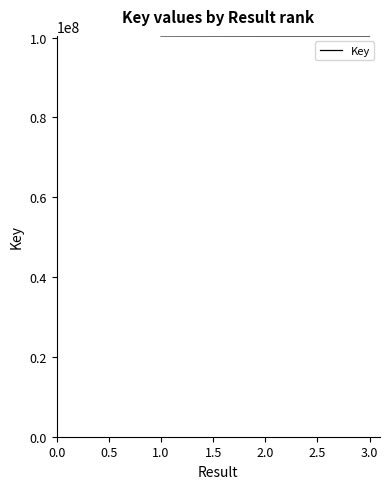

Approximately how many times larger is the value at 3.0 compared to 1.0?

1.0